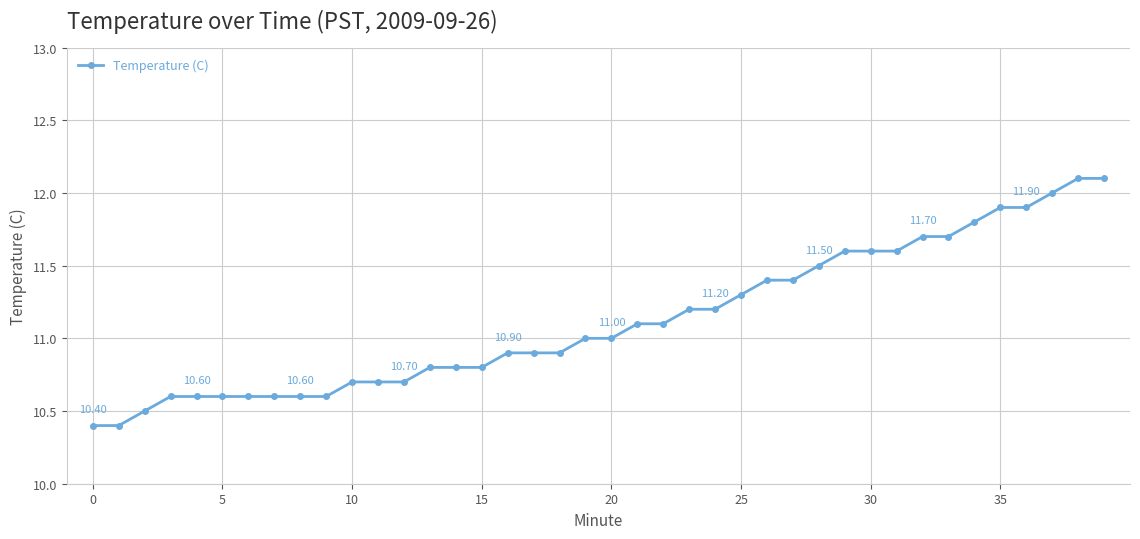

What is the difference between the maximum and minimum values?

1.7